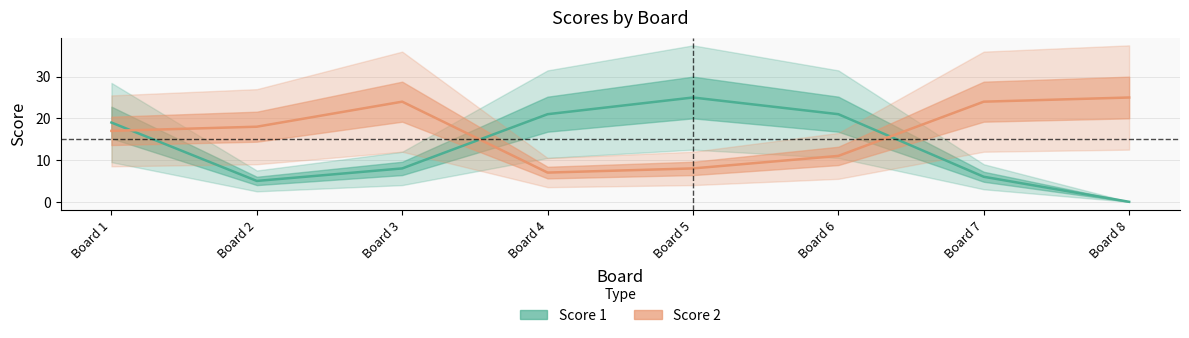

What is the difference between the maximum and second lowest values in the Score 1 series?

20